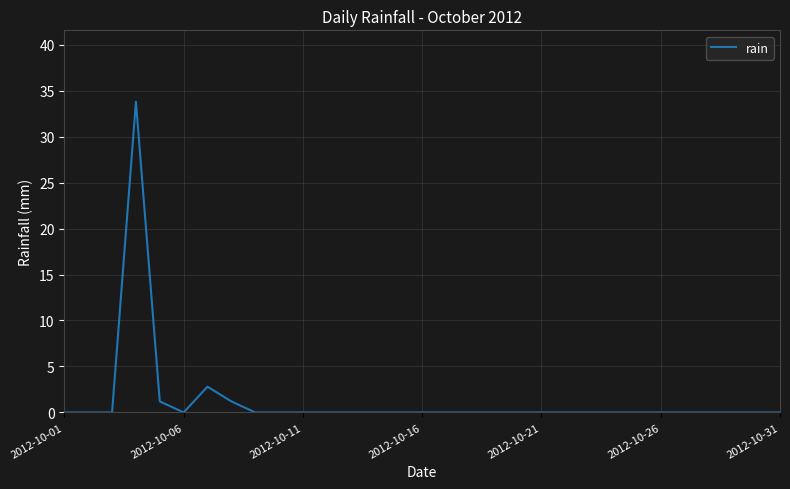

What is the difference between the maximum and minimum values?

33.8